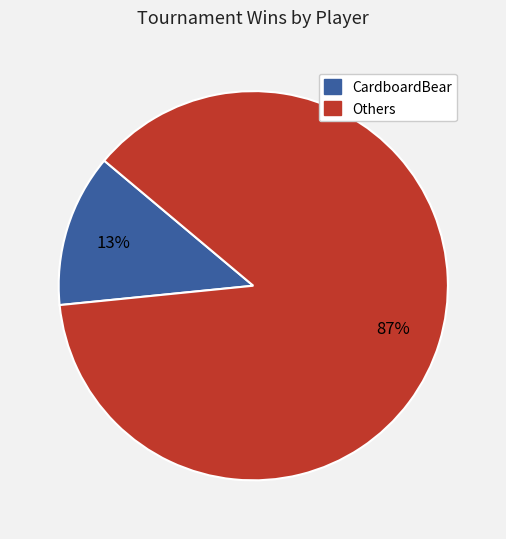

To the nearest percent, what is the average slice percentage?

50%